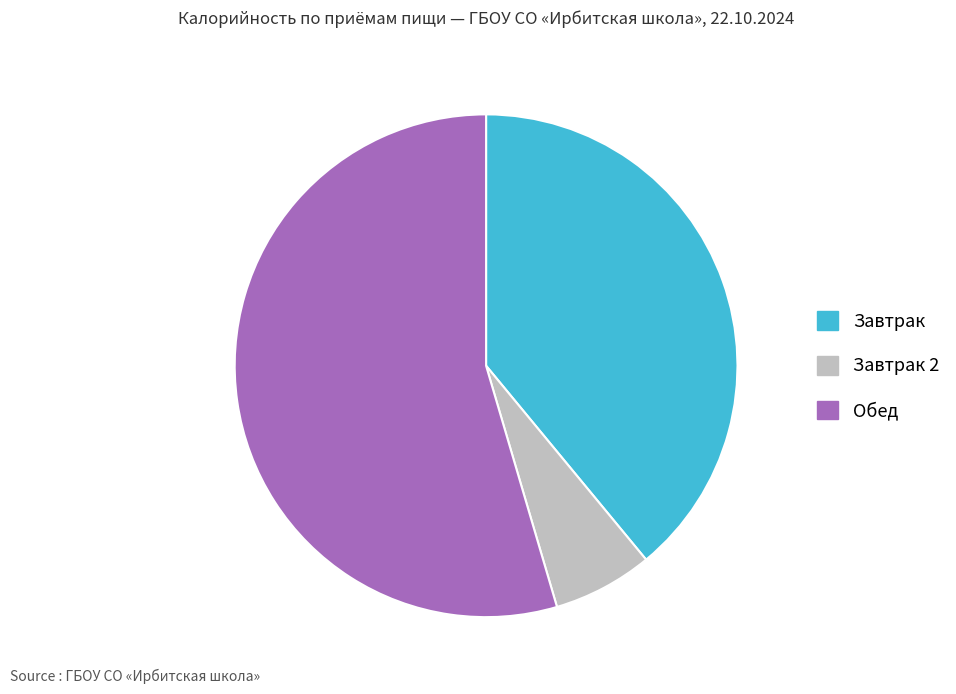

What is the largest slice in the pie chart?

Обед